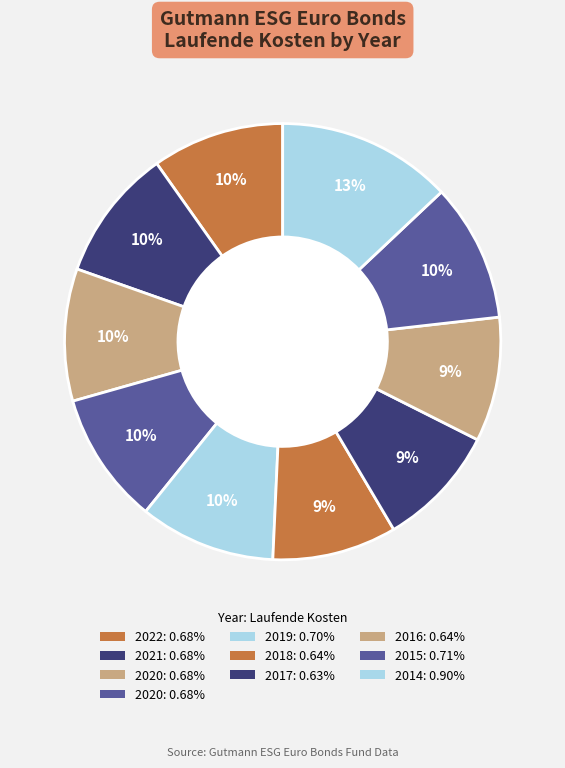

Count the number of slices in the pie.

10